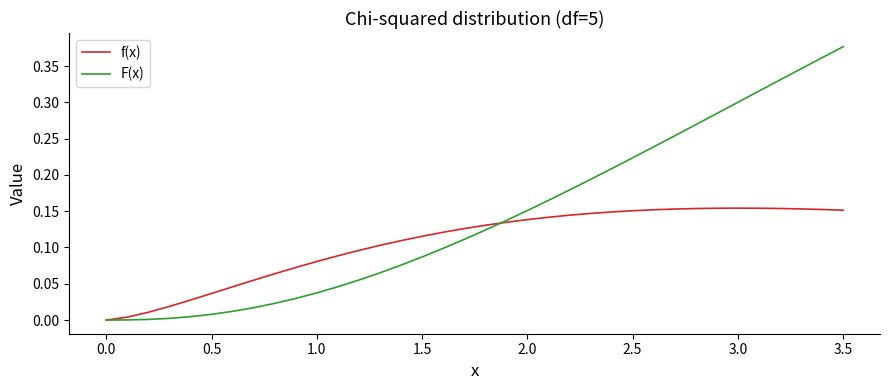

Which series has the largest total across all categories?

F(x)